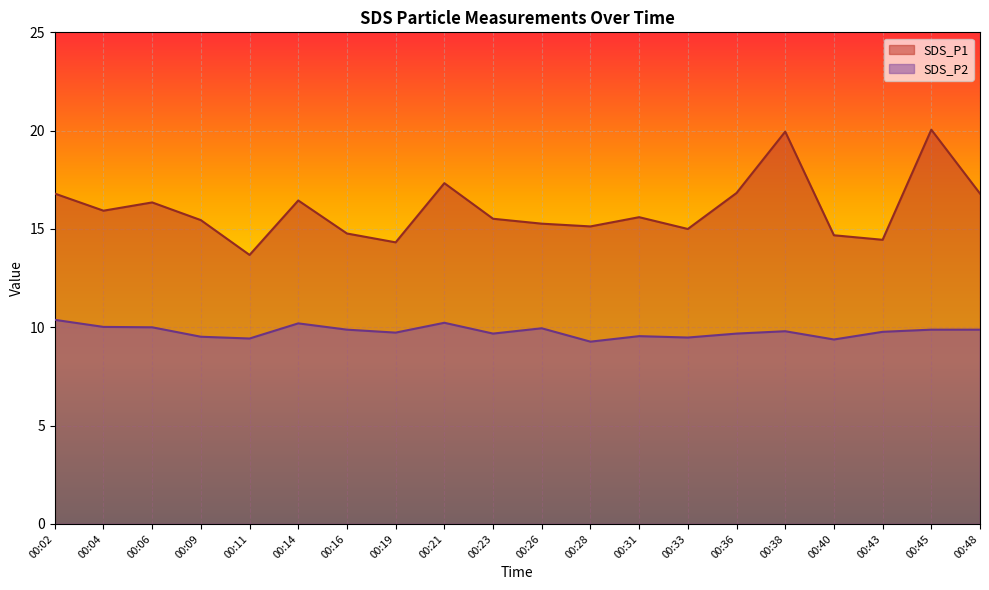

Which category has the lowest value across all series?

00:28